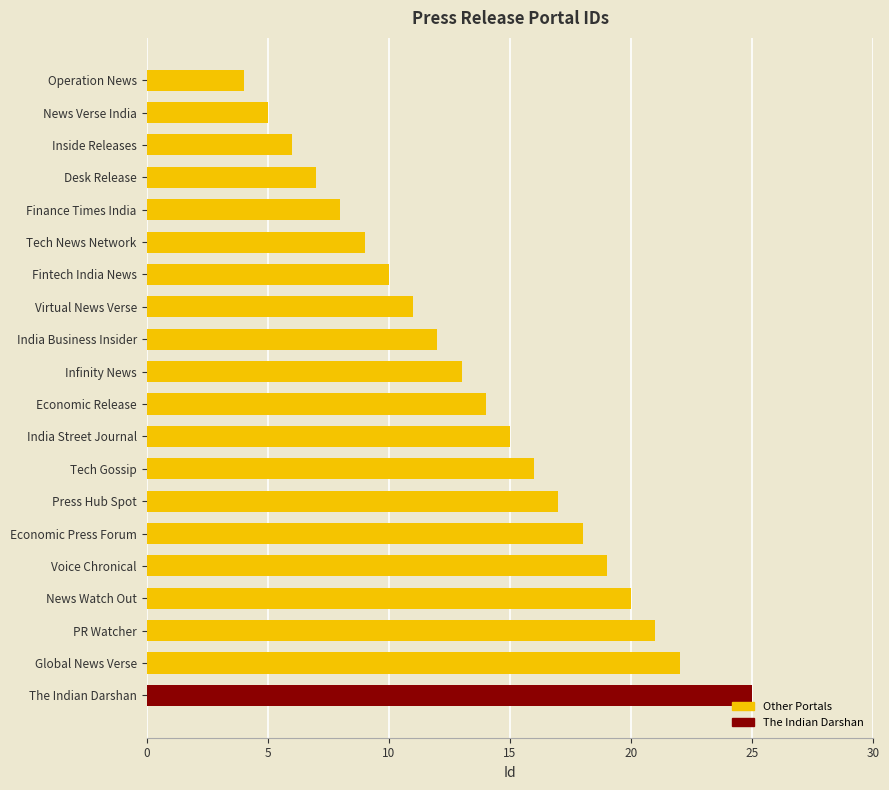

What is the smallest value displayed?

4